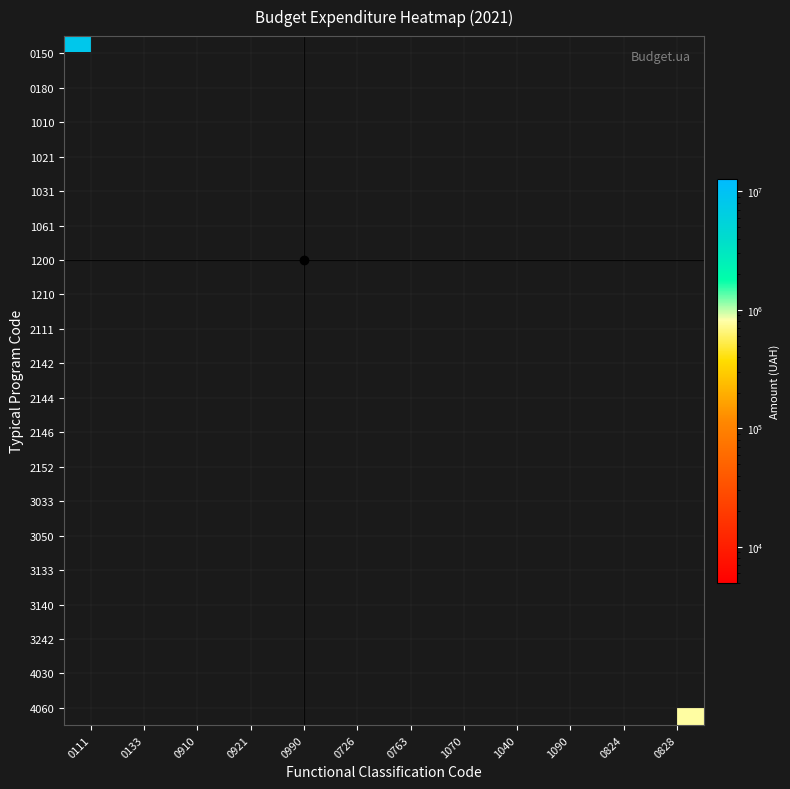

What is the total value across all series at 1070?

157703.0